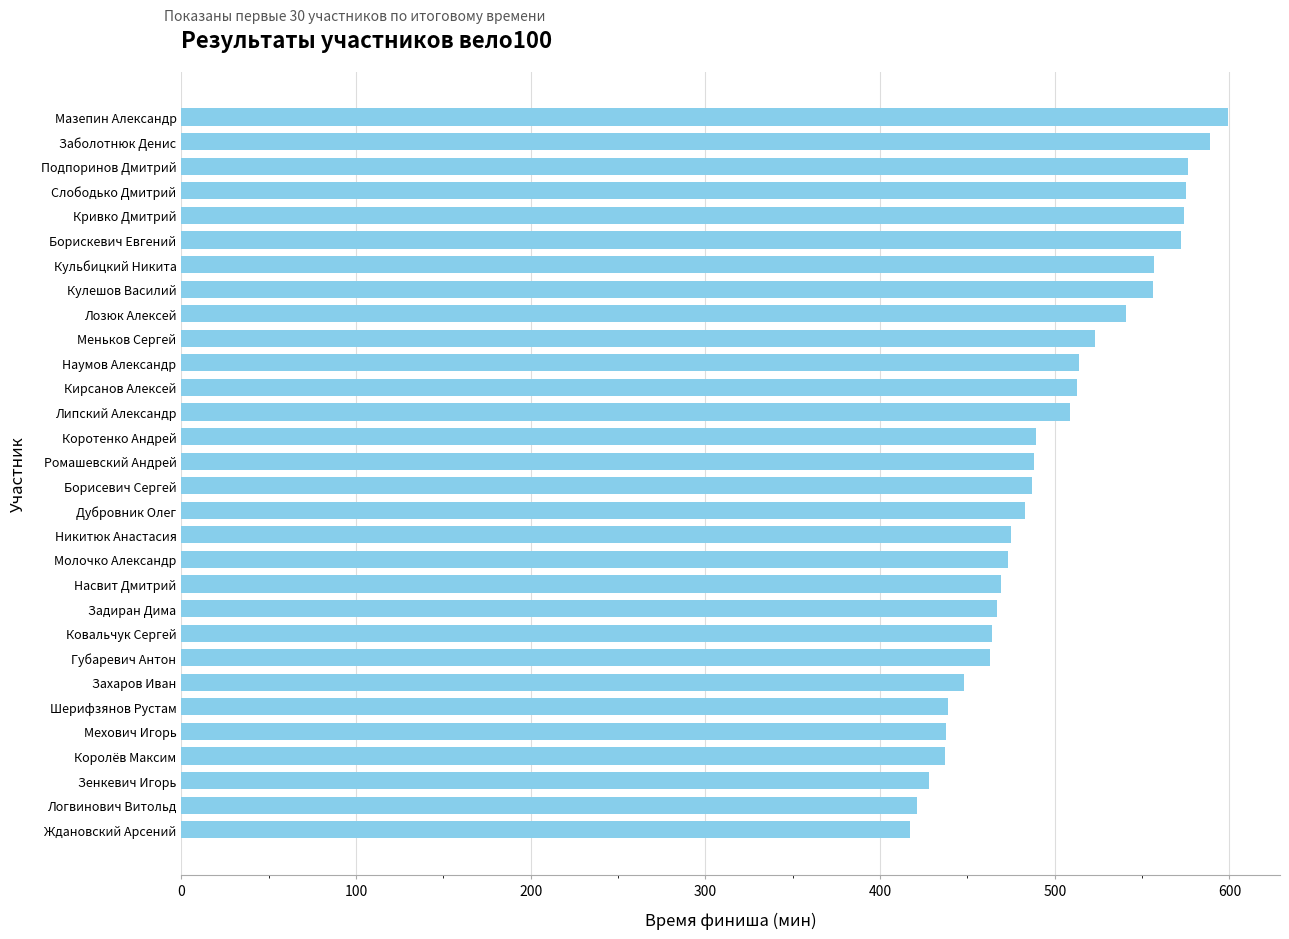

What is the average value?

499